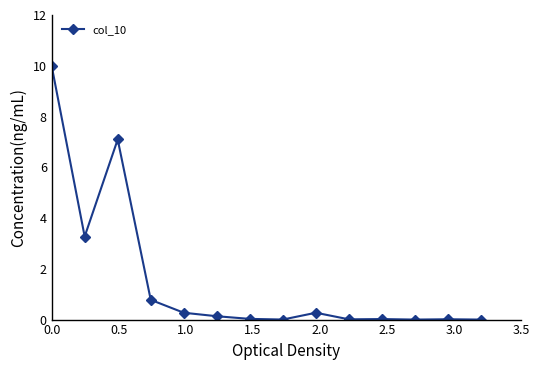

True or false: there are more than 2 points higher than both neighbors.

True